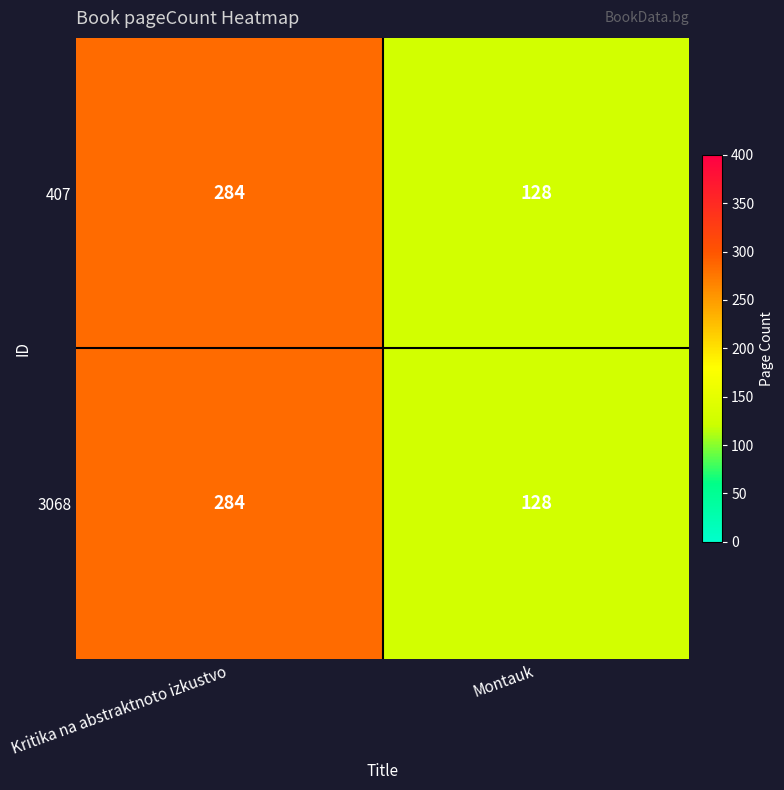

Reading left to right, transcribe all the data shown in this chart.

407: 284	128
3068: 284	128